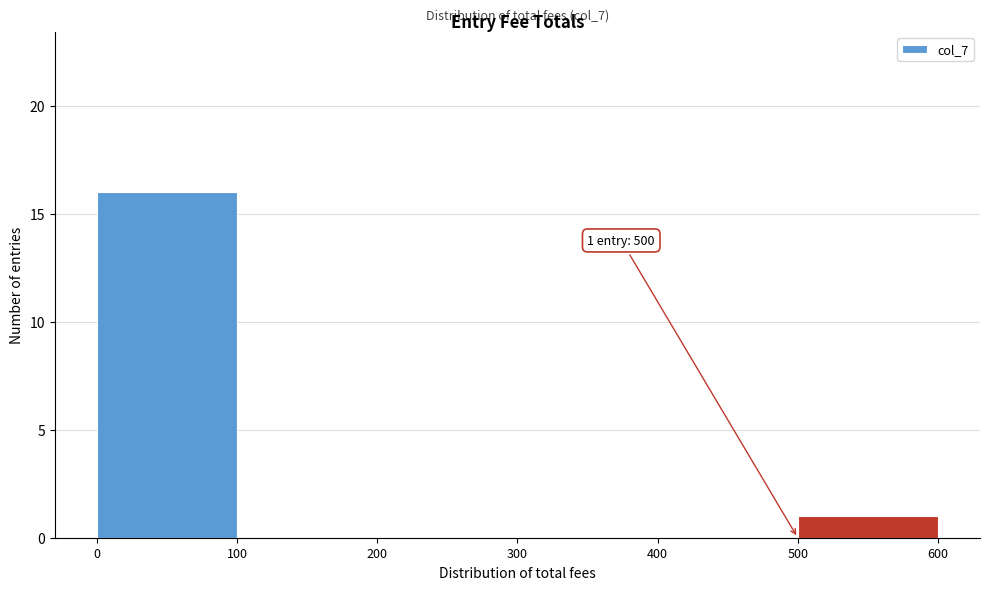

Which range on the x-axis has the tallest bar?

0 to 100